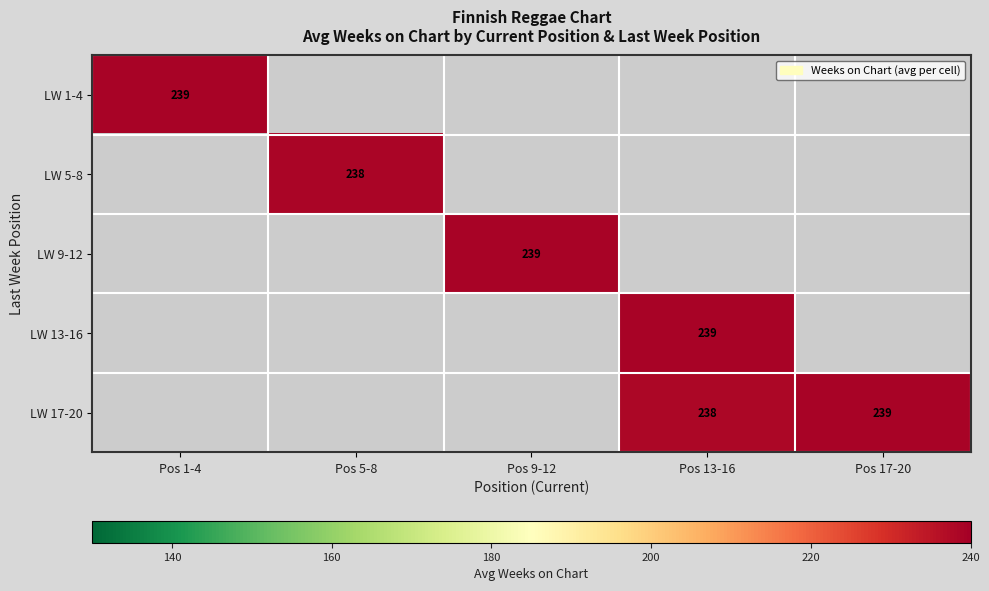

Rank the series by their average value, from lowest to highest.

LW 1-4, LW 5-8, LW 9-12, LW 13-16, LW 17-20